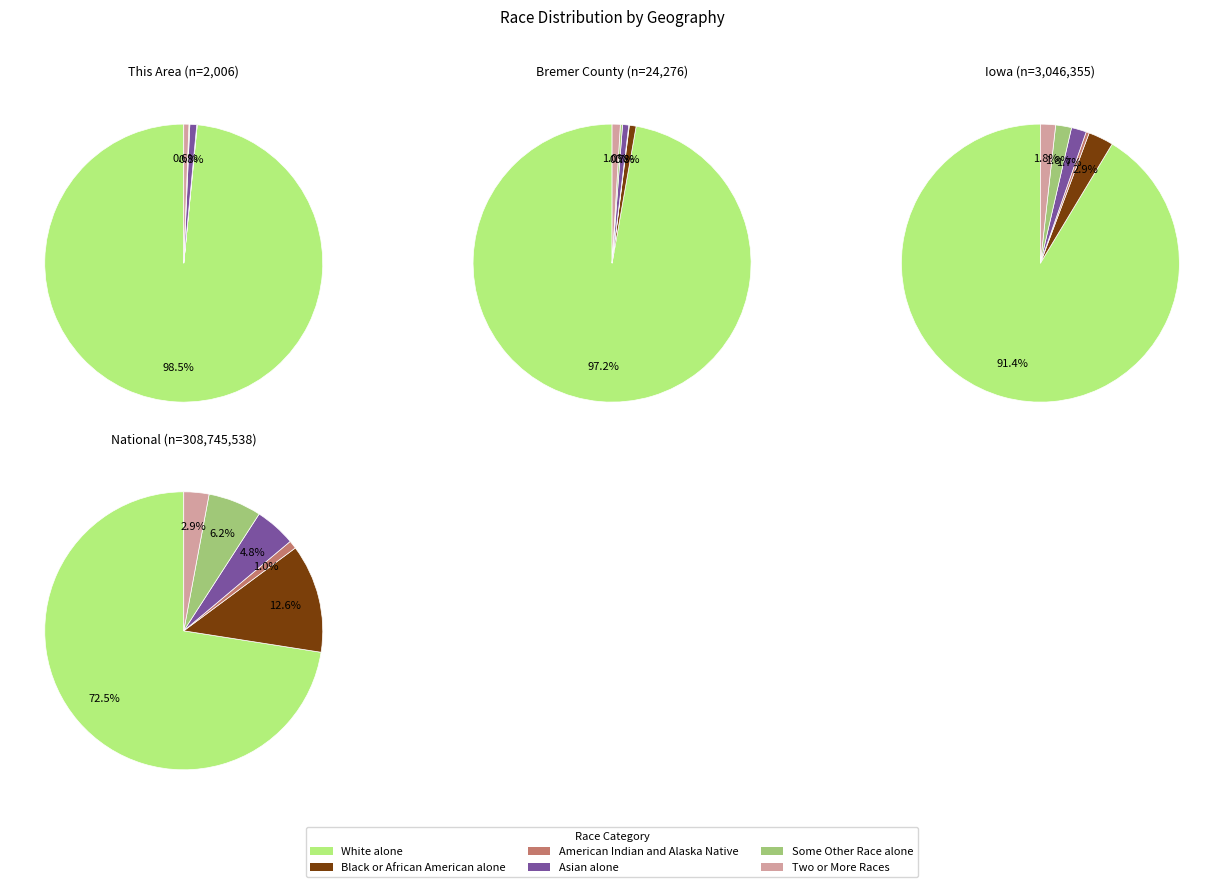

How many segments does this pie chart have?

4